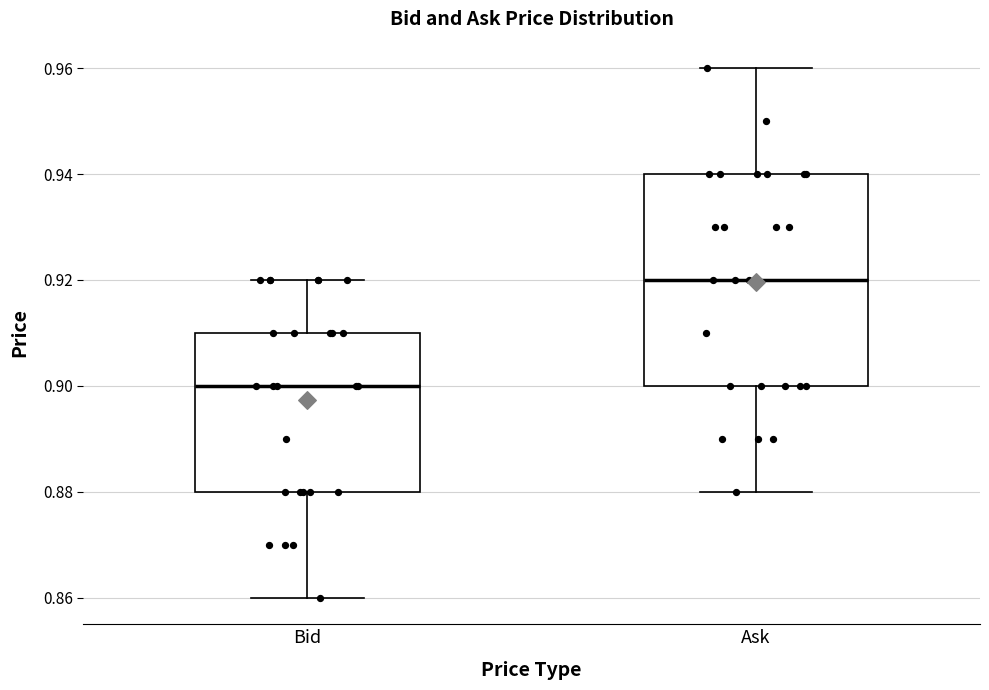

Where does the median line of the box for Bid sit on the y-axis? The values are not printed on the chart, so give them approximately, as read against the axis.

0.90